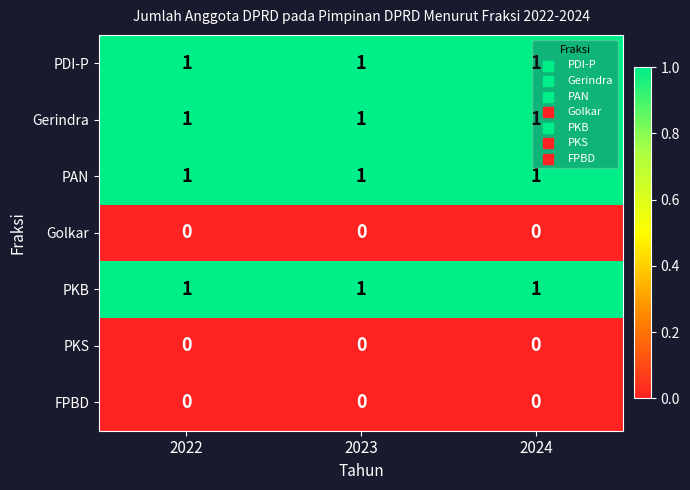

At how many categories does at least one series exceed 0?

3